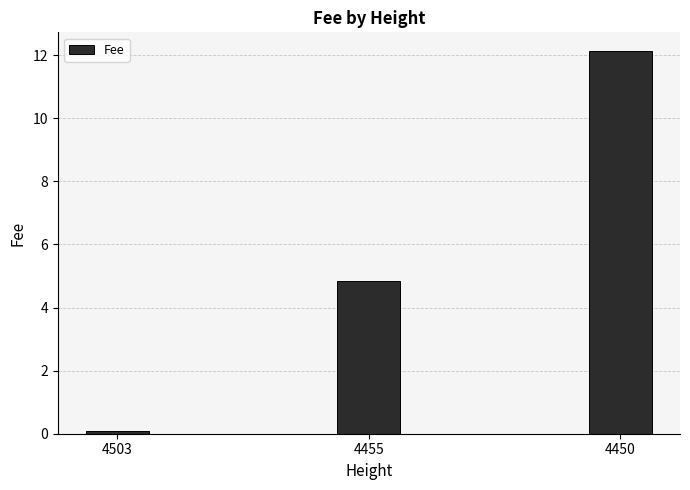

What is the sum of all values?

17.0